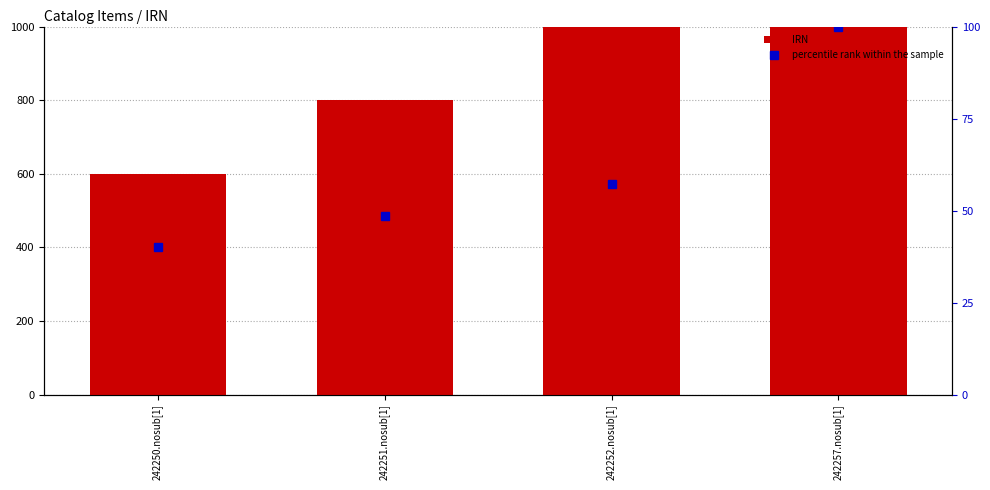

How many groups of bars are there?

4